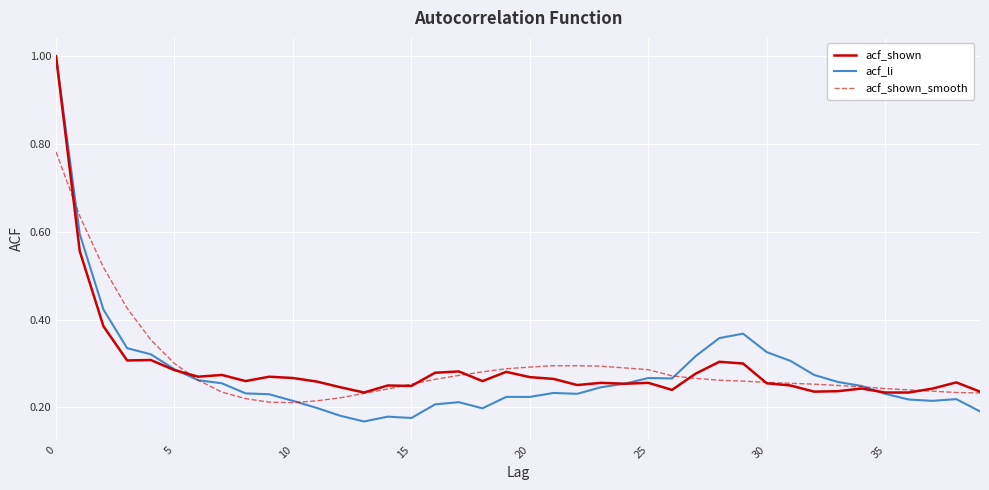

At how many categories does at least one series exceed 0?

40